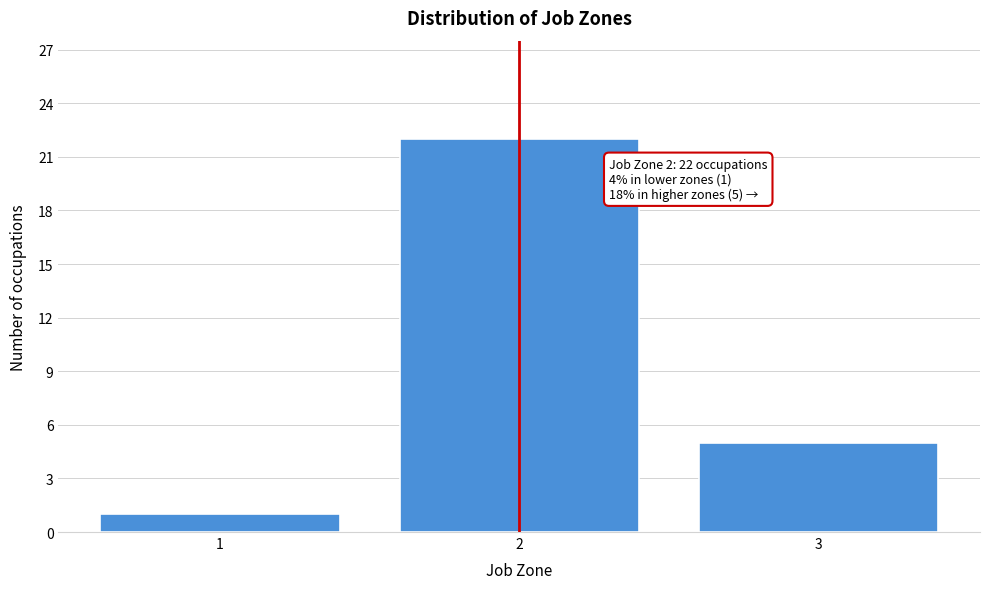

Reading left to right, list all the values displayed in this chart.

1	22	5